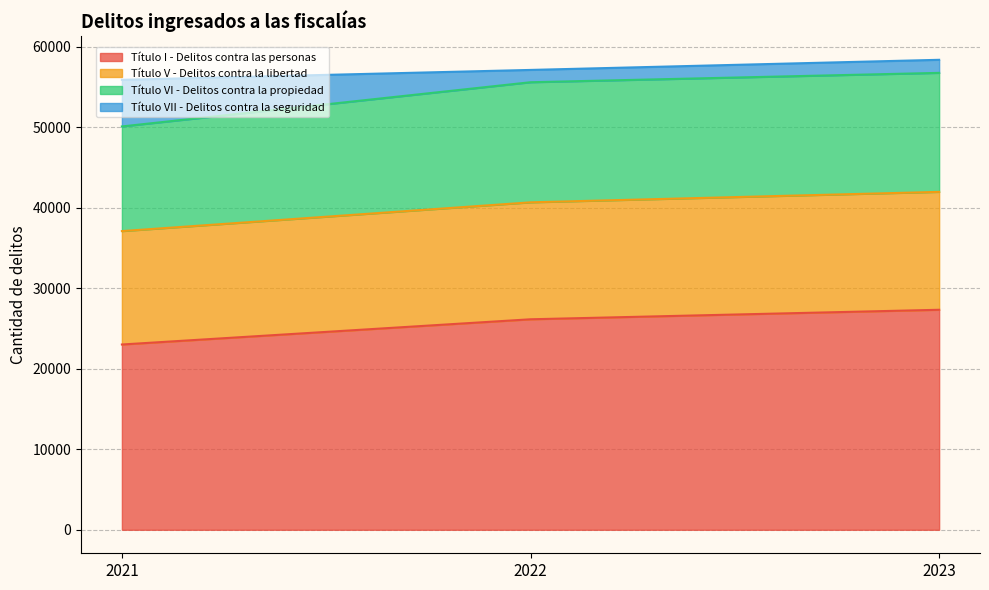

Between 2022 and 2023, which series saw the biggest shift?

Título I - Delitos contra las personas